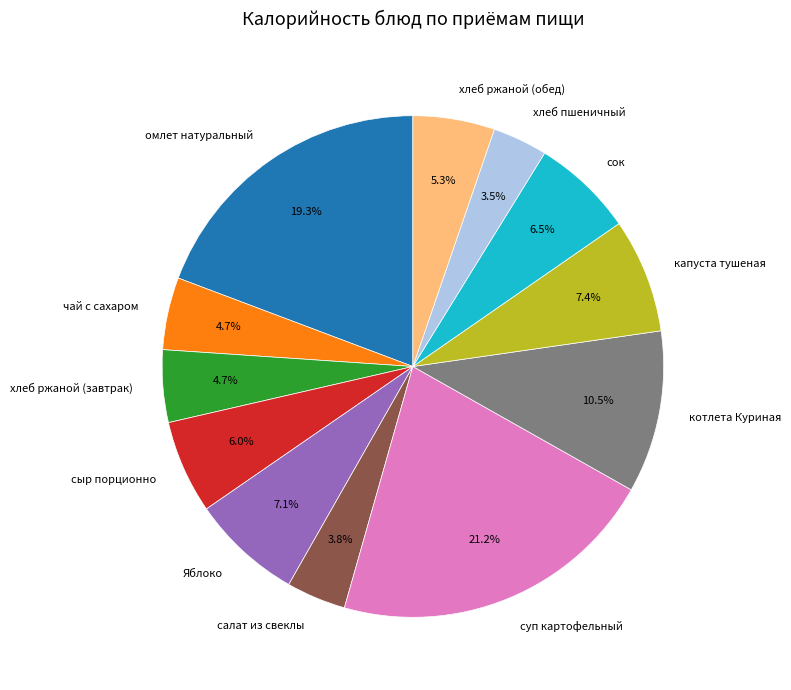

Combined, do котлета Куриная and сок account for over 50%?

No